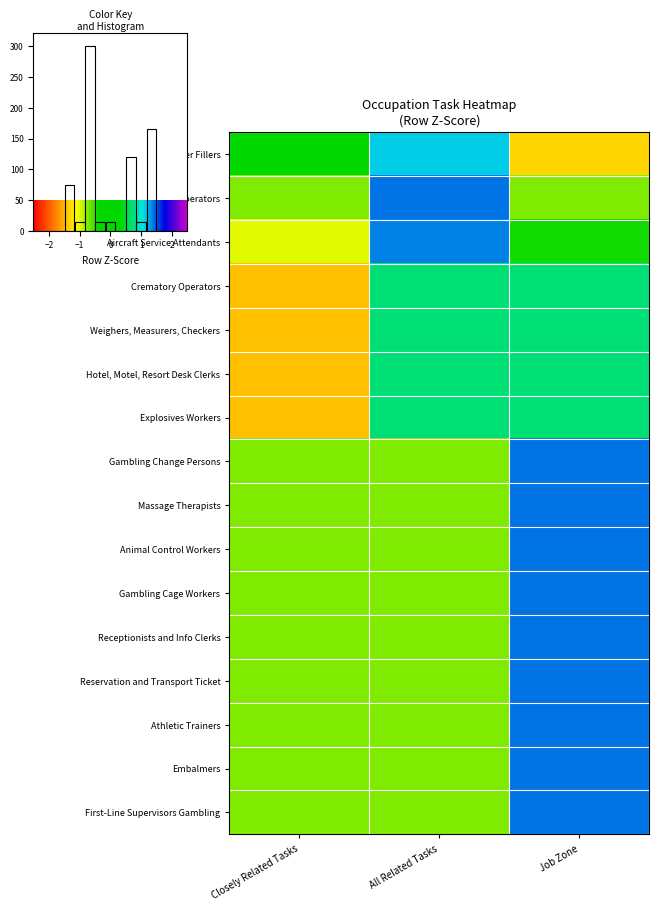

Which series has the largest total across all categories?

Gambling Change Persons